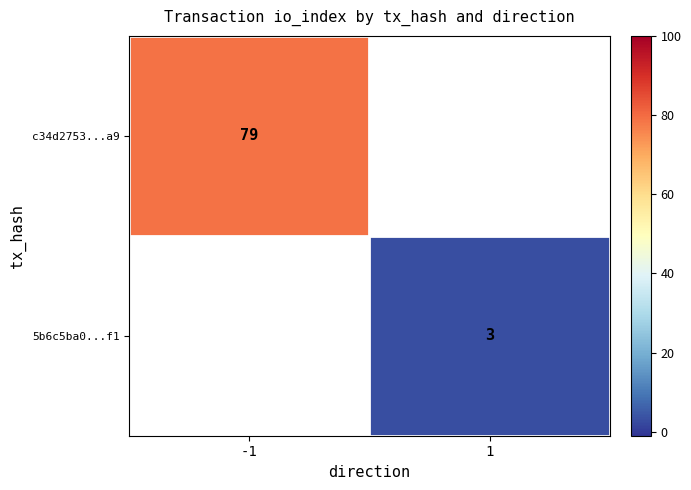

Is it true that 5b6c5ba0...f1 equals 5 at 1?

False